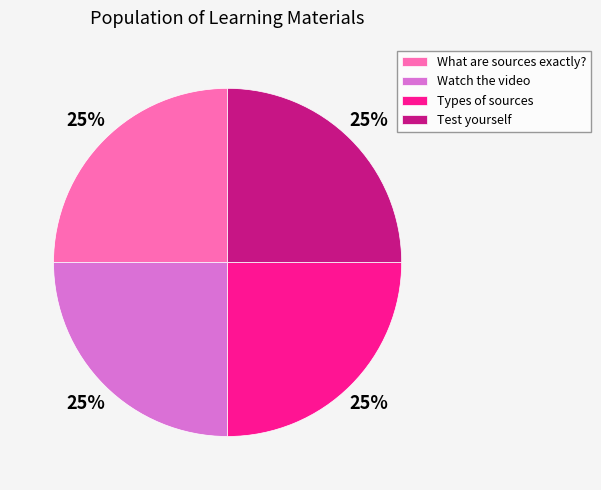

To the nearest percent, what is the average slice percentage?

25%